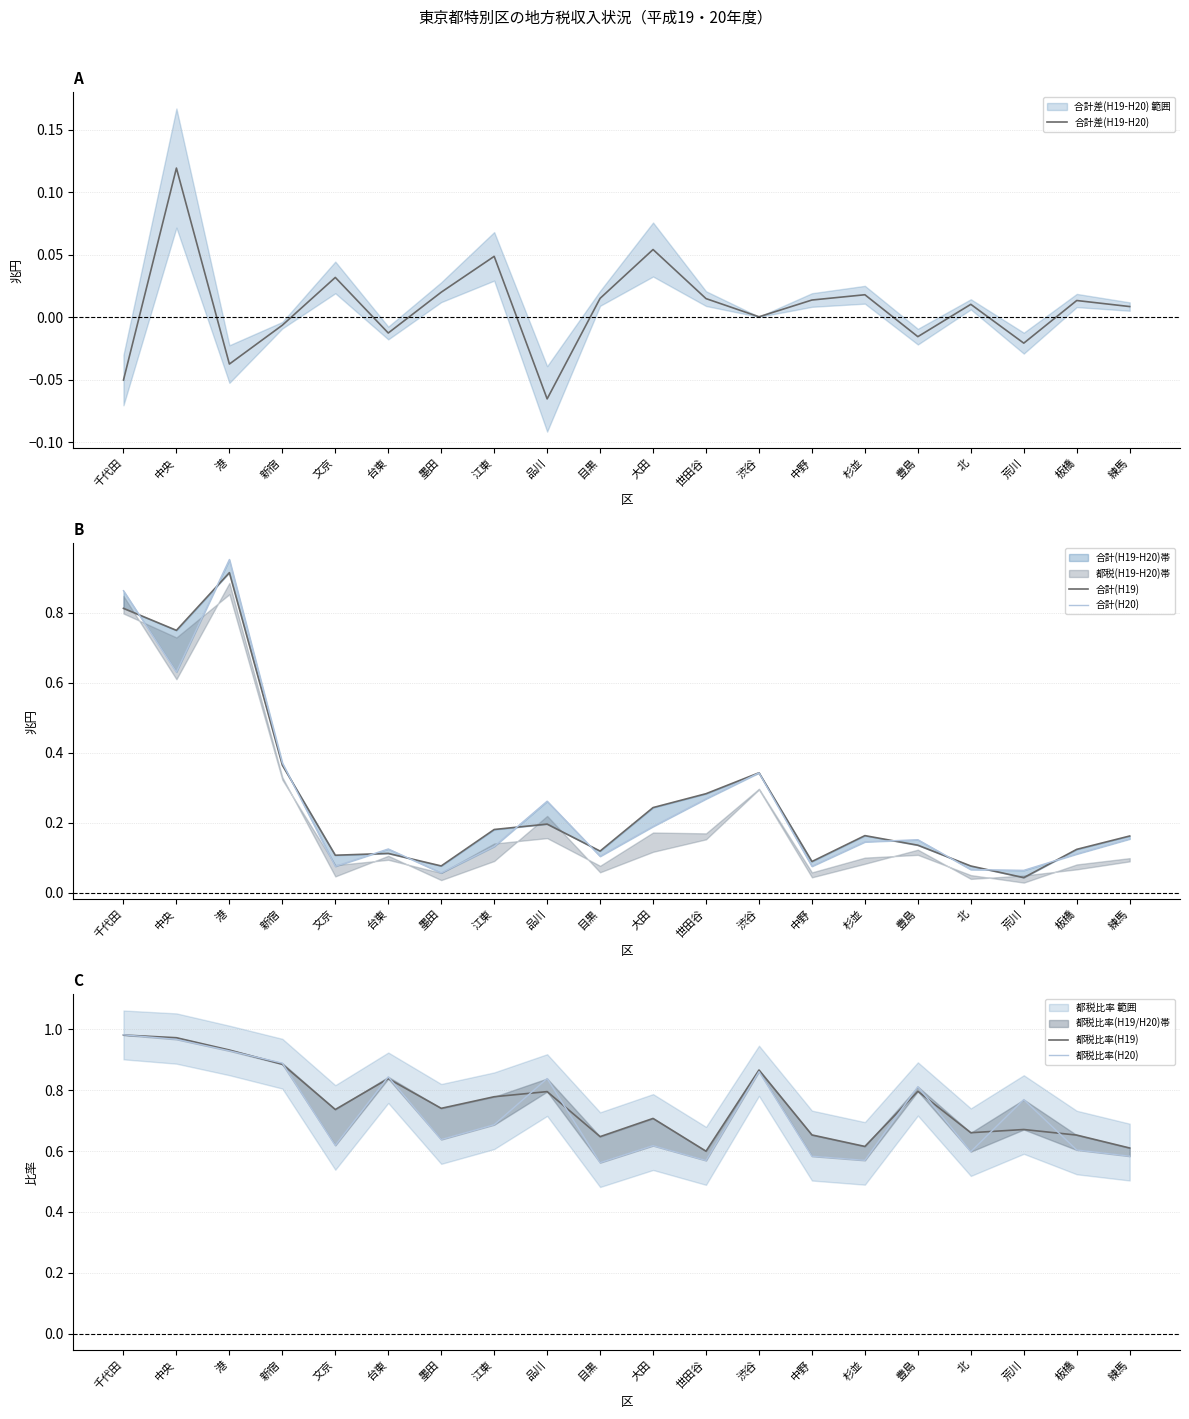

Rank the categories by 合計差(H19-H20) value from lowest to highest.

品川, 千代田, 港, 荒川, 豊島, 台東, 新宿, 渋谷, 練馬, 北, 板橋, 中野, 世田谷, 目黒, 杉並, 墨田, 文京, 江東, 大田, 中央